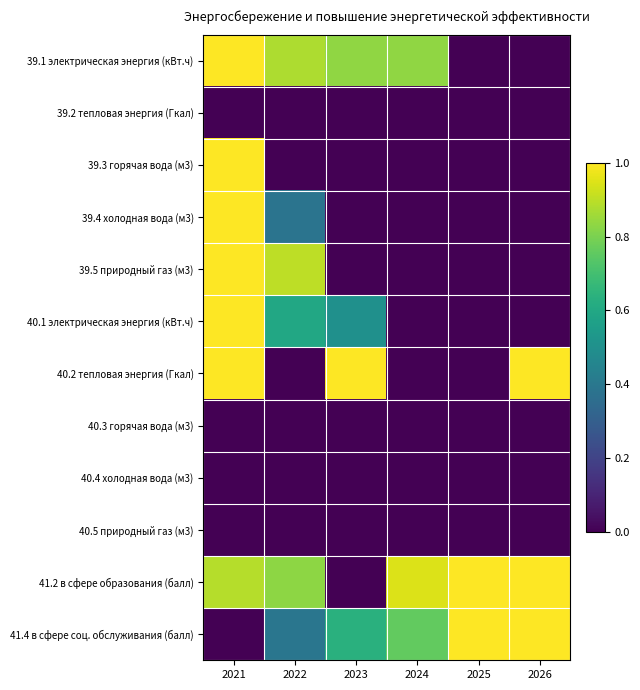

Between 2021 and 2022, which series saw the biggest shift?

39.3 горячая вода (м3)